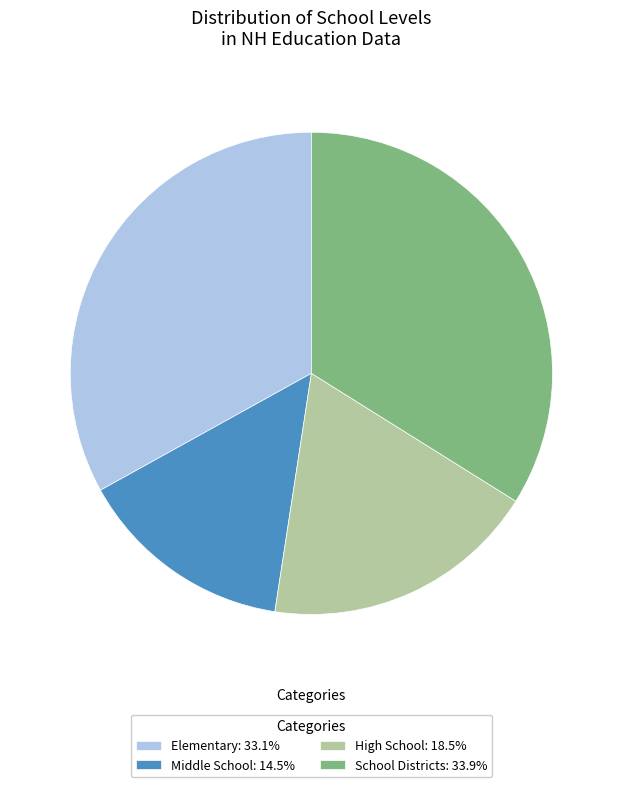

The School Districts slice represents 43% of the pie. True or false?

False